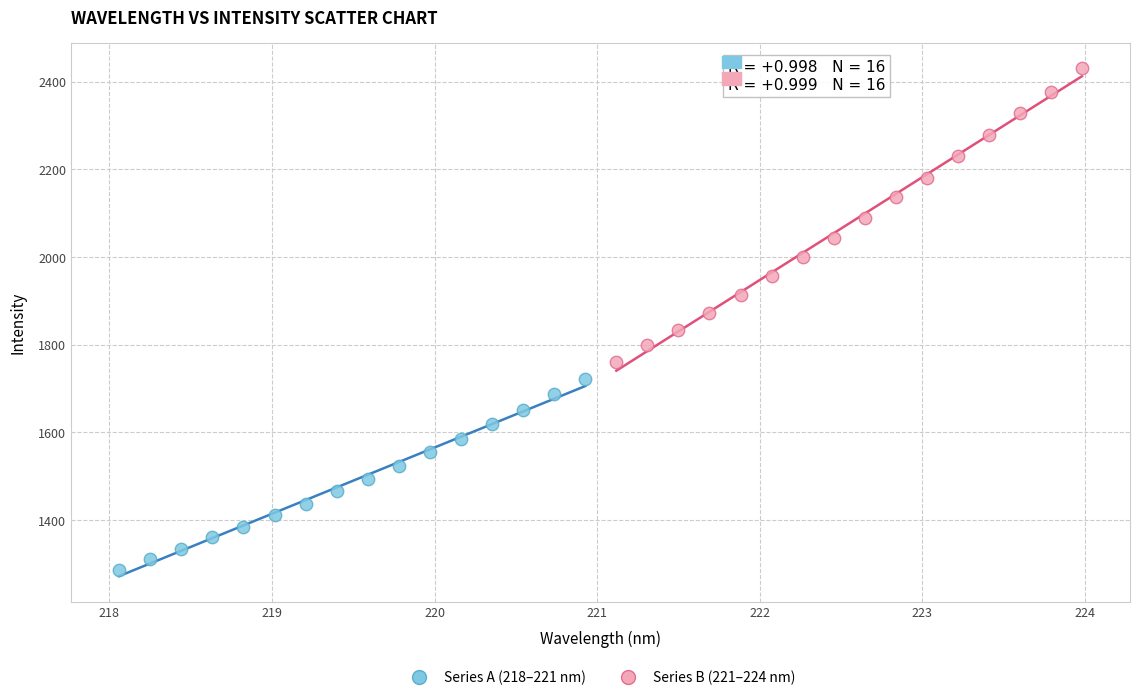

Which series contains the lowest Y value?

Series A (218–221 nm)